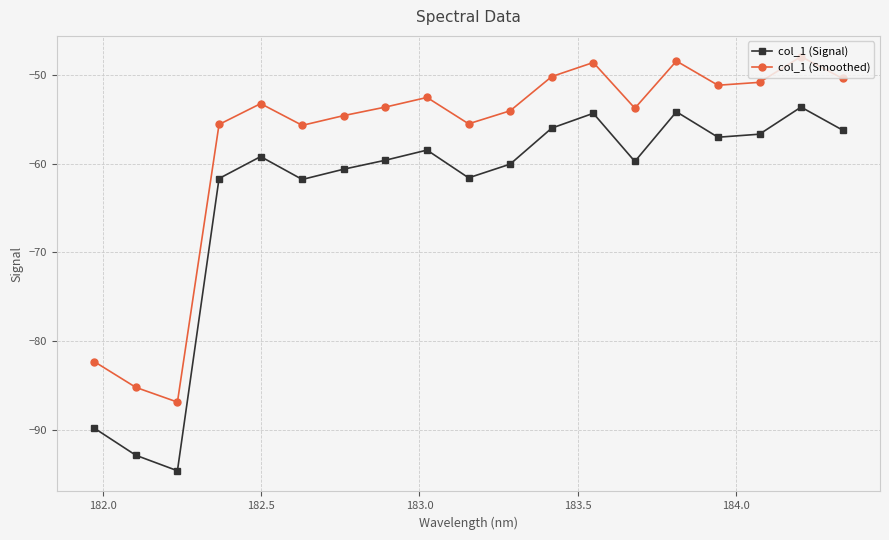

Which series has the largest total across all categories?

col_1 (Smoothed)